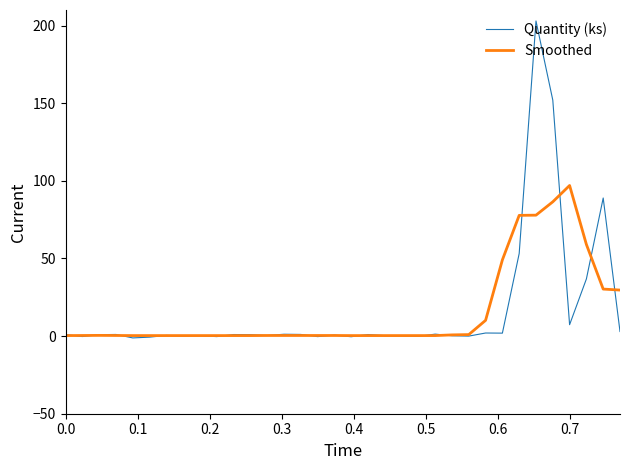

How many lines are shown in the chart?

2